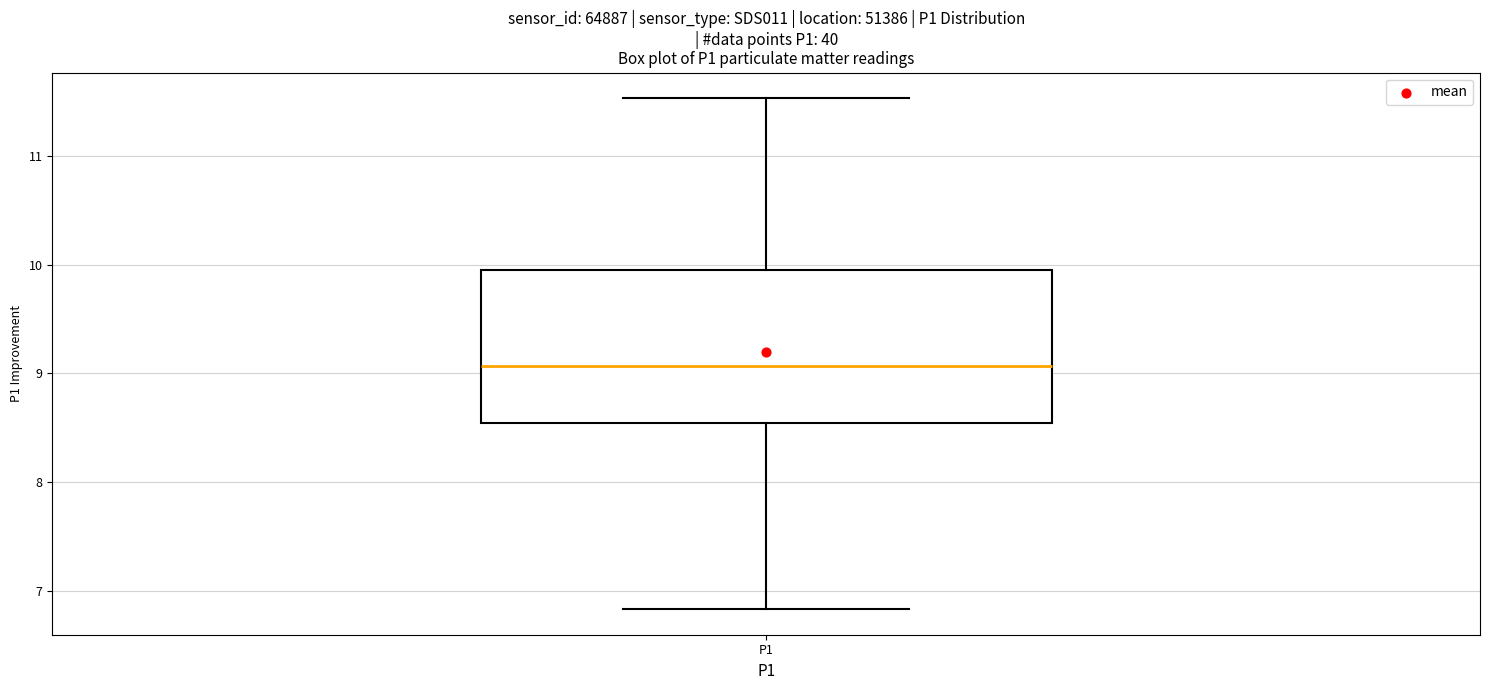

Where is the lower edge of the box for P1 on the y-axis? The values are not printed on the chart, so give them approximately, as read against the axis.

8.5